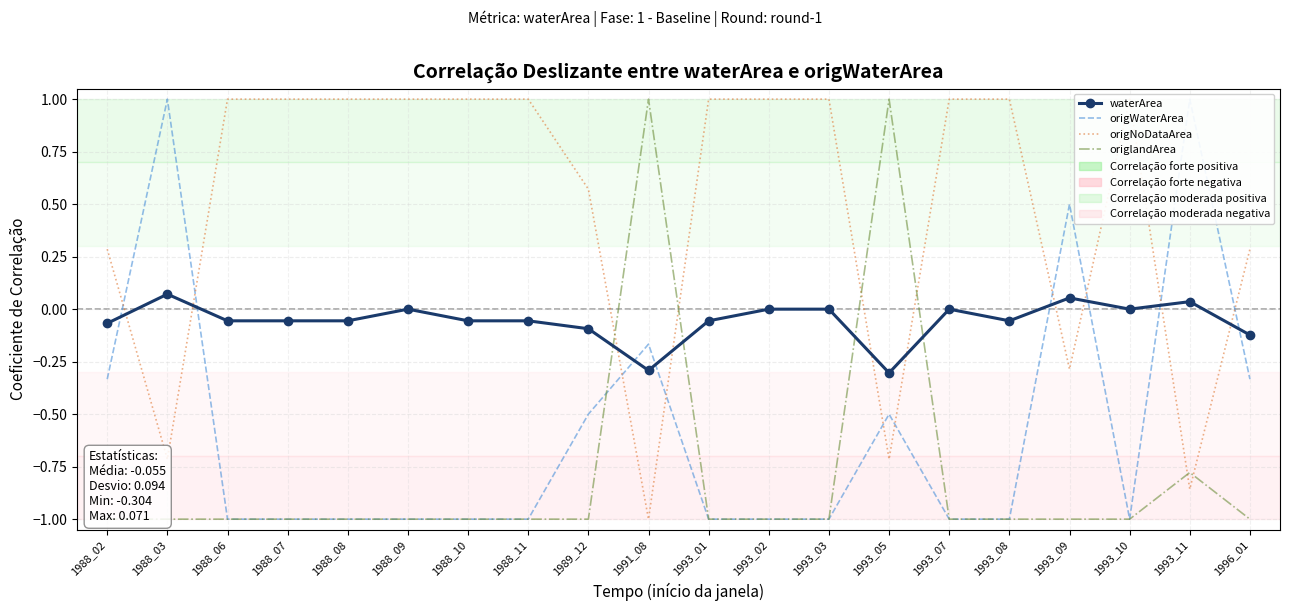

What are all the series names shown in the legend?

waterArea, origWaterArea, origNoDataArea, origlandArea